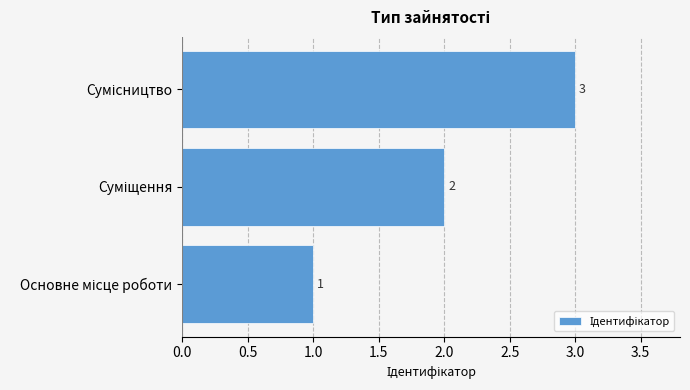

How many values are between 1 and 3?

3